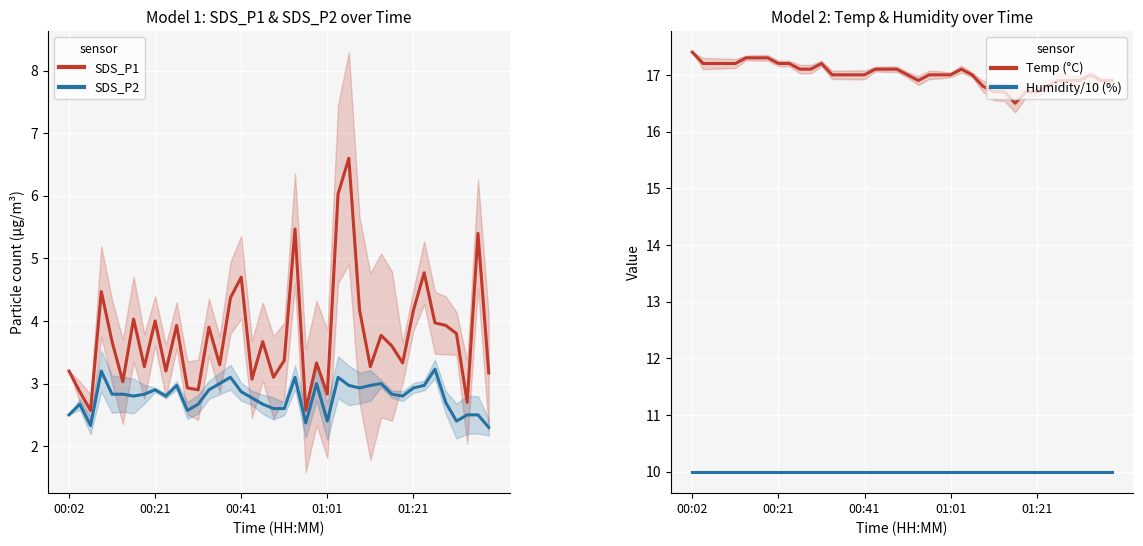

How many lines are shown in the chart?

4